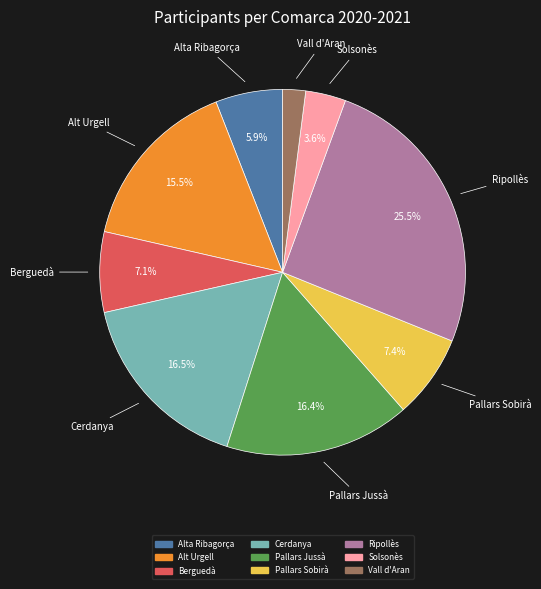

Combined, do Cerdanya and Solsonès account for over 50%?

No